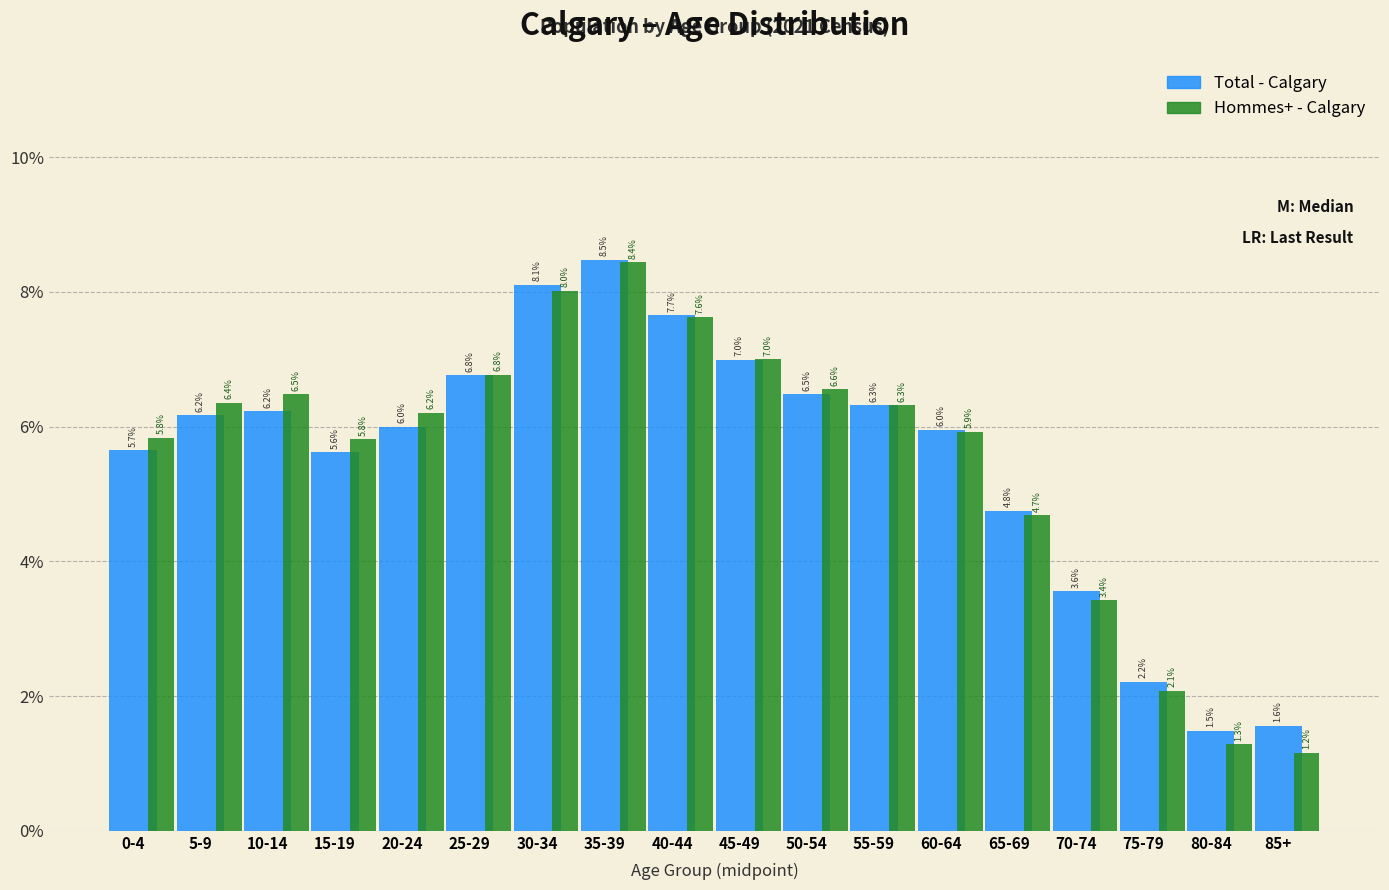

Does the chart contain stacked bars?

No